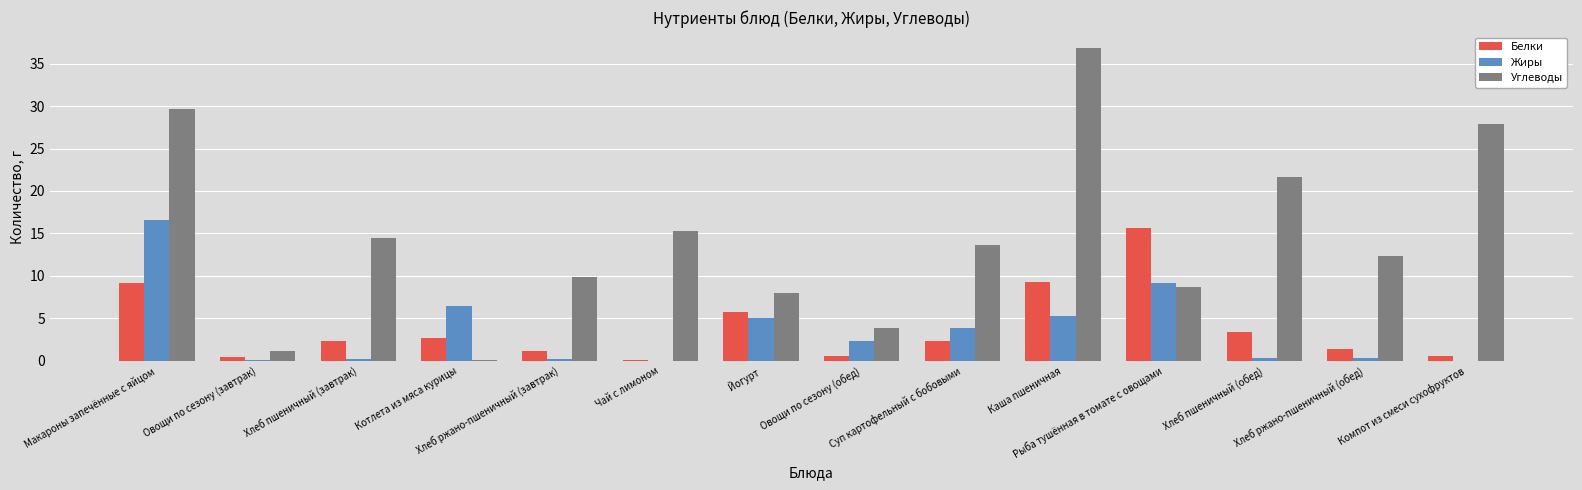

What is the sum of all Белки values?

54.8